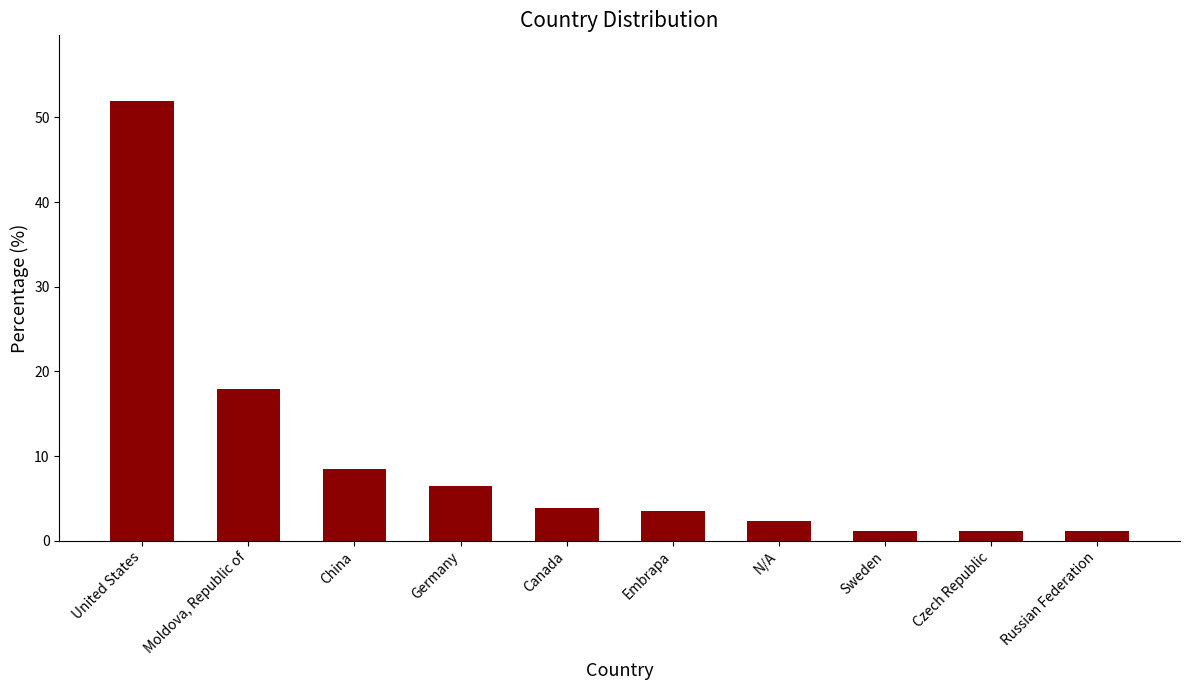

Read the value at Germany.

6.5